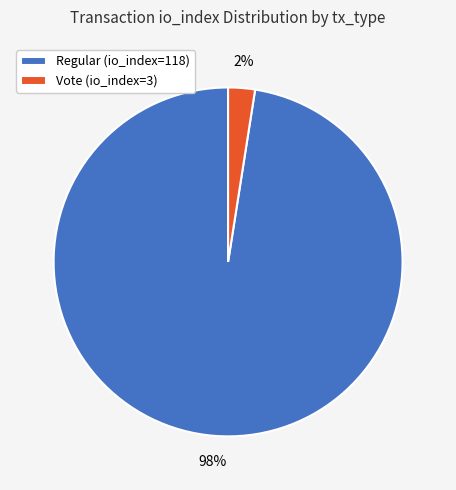

Do Regular (io_index=118) and Vote (io_index=3) together represent more than half of the pie?

Yes